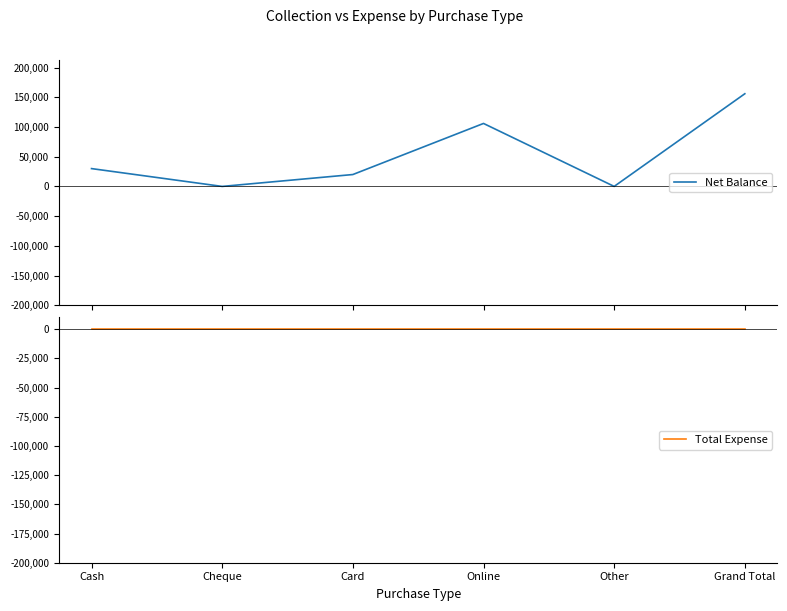

Which series changed the most between Cheque and Grand Total?

Net Balance